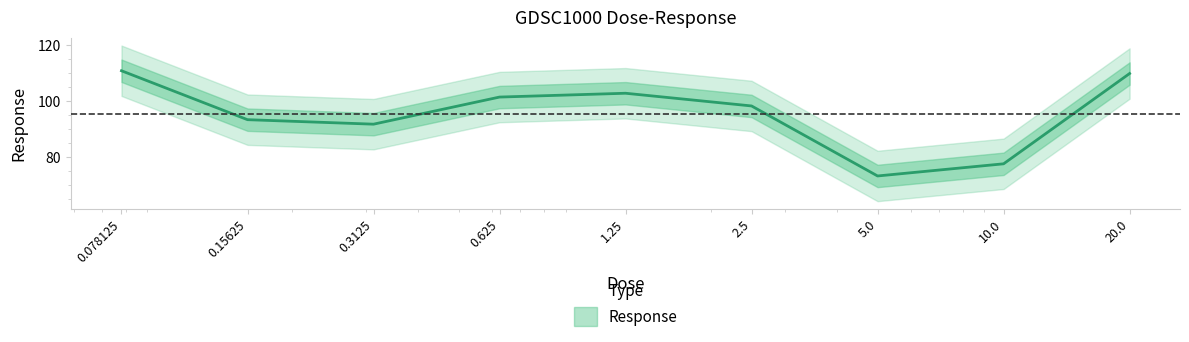

Does the chart have visible grid lines?

No